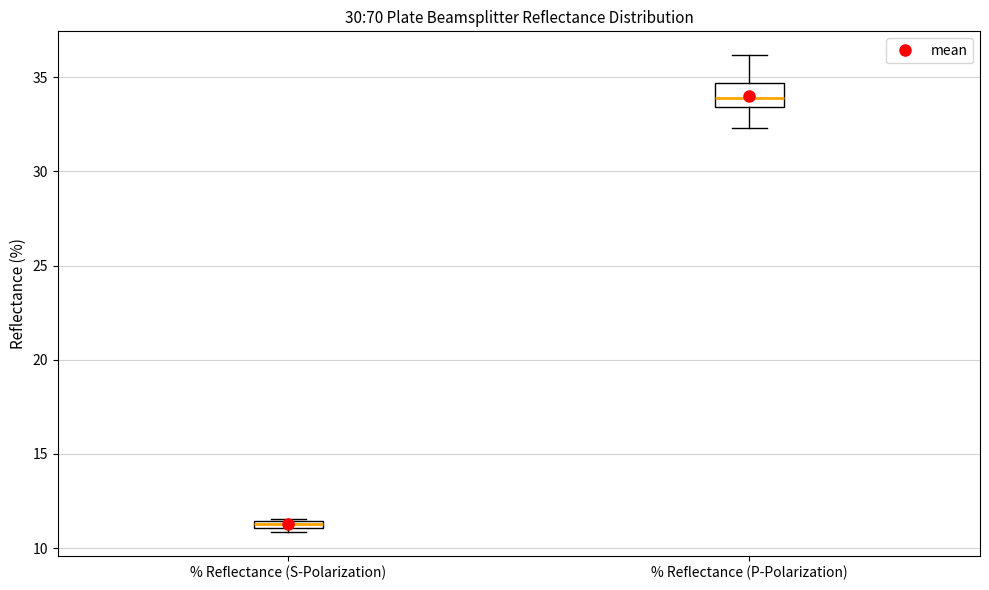

Which box's median line is the lowest?

% Reflectance (S-Polarization)